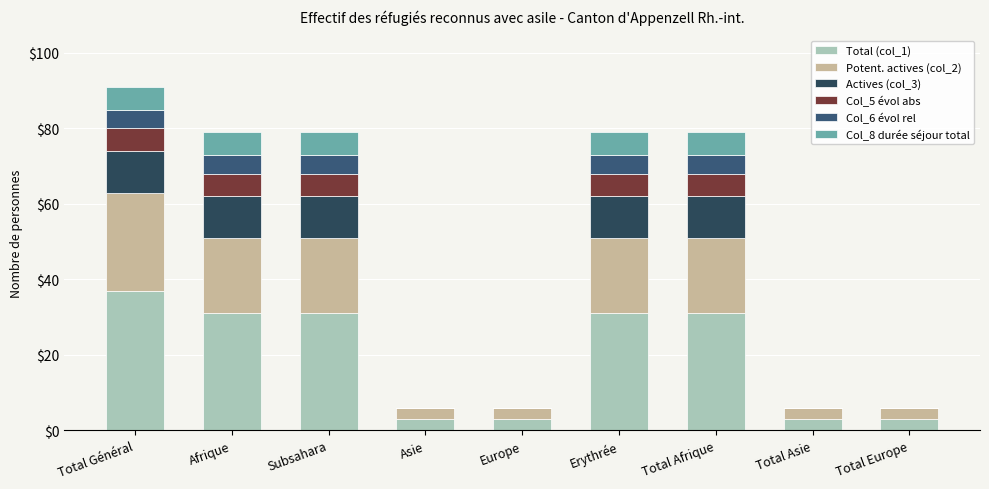

Count the number of categories in the chart.

9